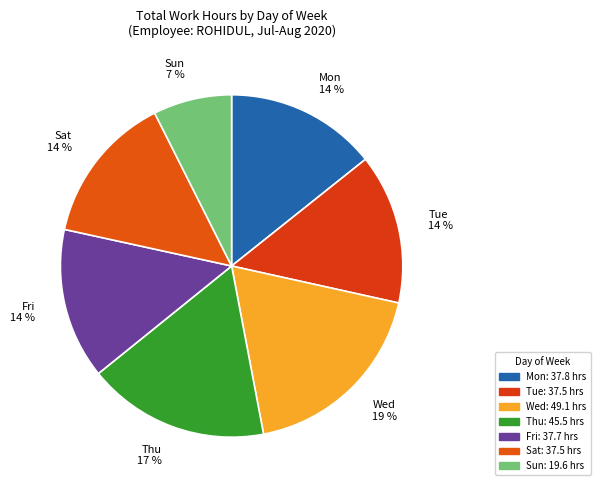

To the nearest percent, what is the difference between the Sun 7 % and Mon 14 % slice percentages?

7%